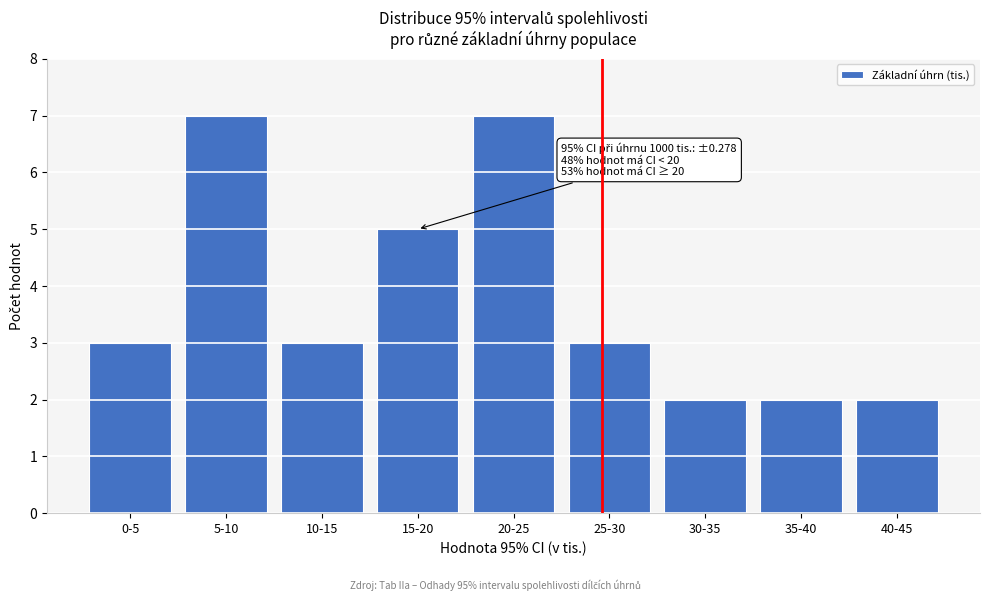

Reading right to left, extract all data points from this chart.

2	2	2	3	7	5	3	7	3